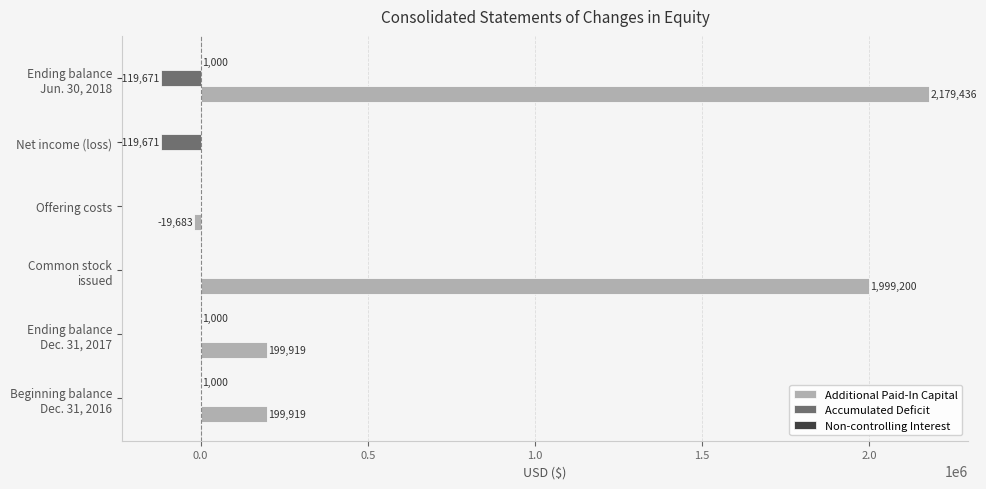

Count the Accumulated Deficit values in the range -119671 to 0.

6